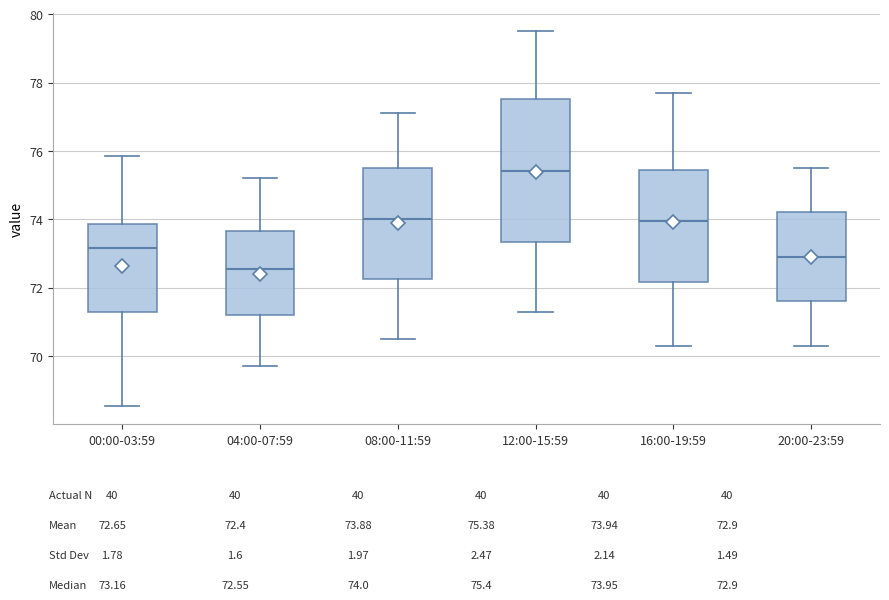

Which box is the tallest, from its lower edge to its upper edge?

12:00-15:59